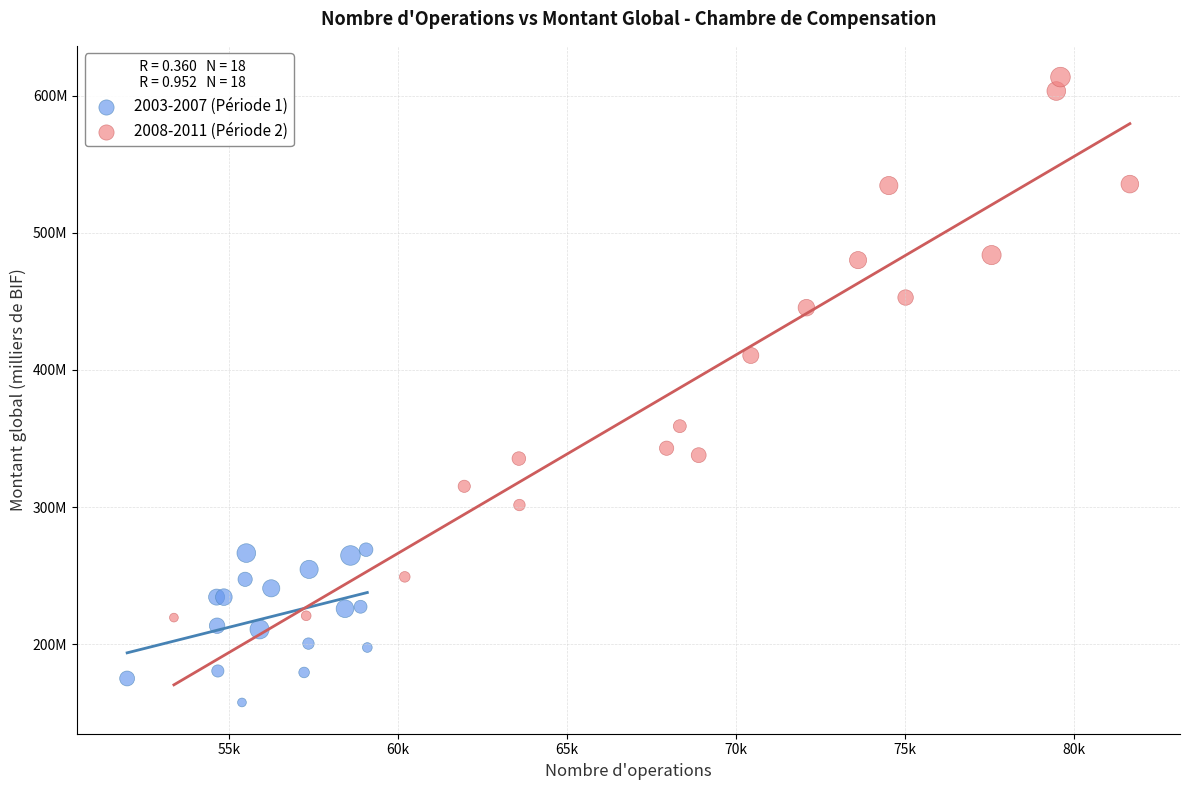

Which series reaches the maximum Y coordinate?

2008-2011 (Période 2)